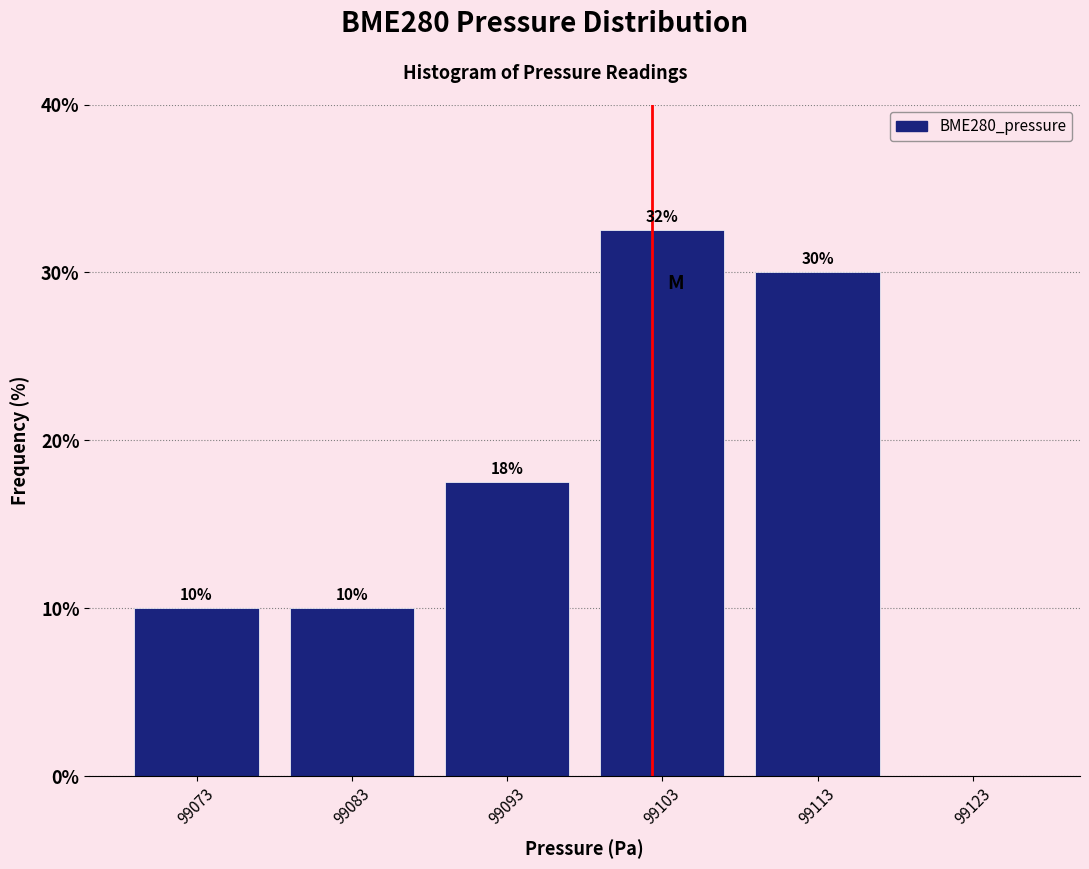

Over which range of the x-axis is the bar tallest?

99099 to 99109